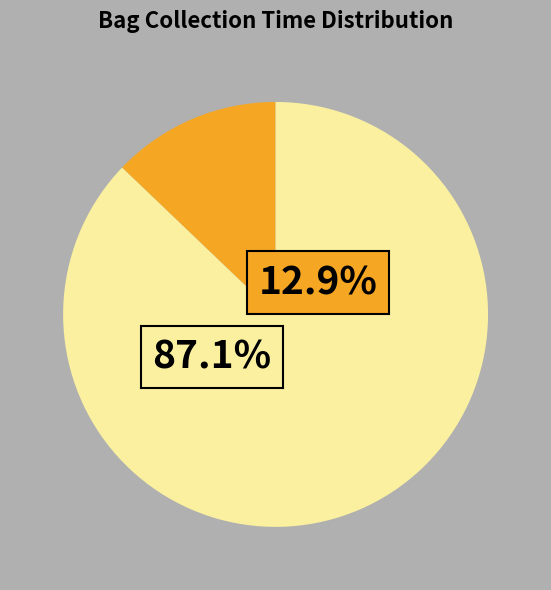

The 3 slice represents 5% of the pie. True or false?

False